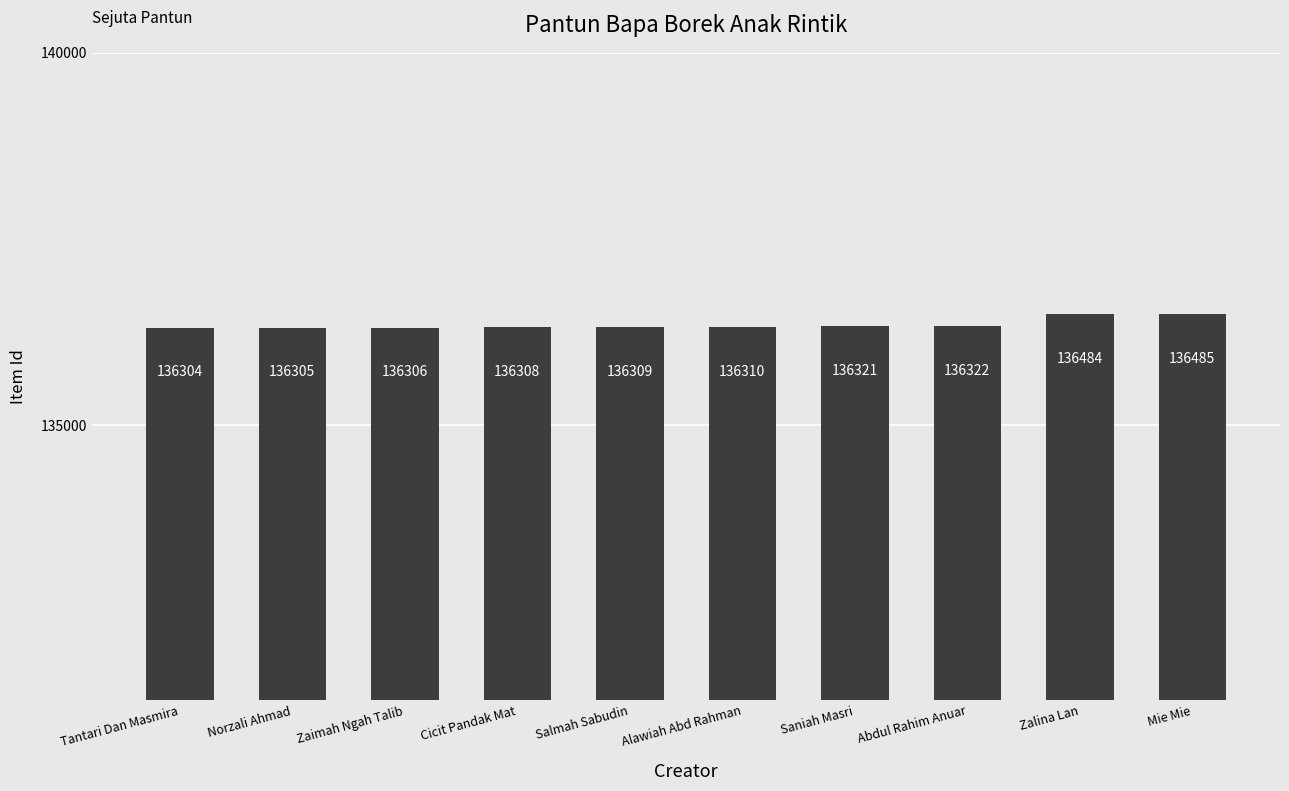

Is it true that the value at Tantari Dan Masmira is 136304?

True